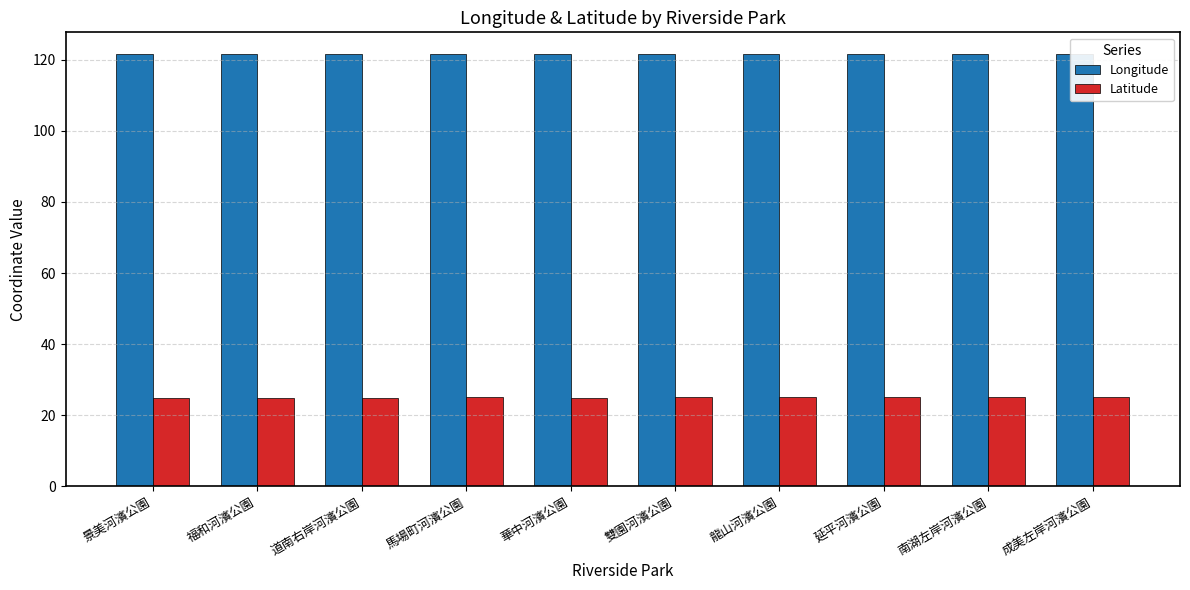

What is the minimum value for Longitude?

121.5